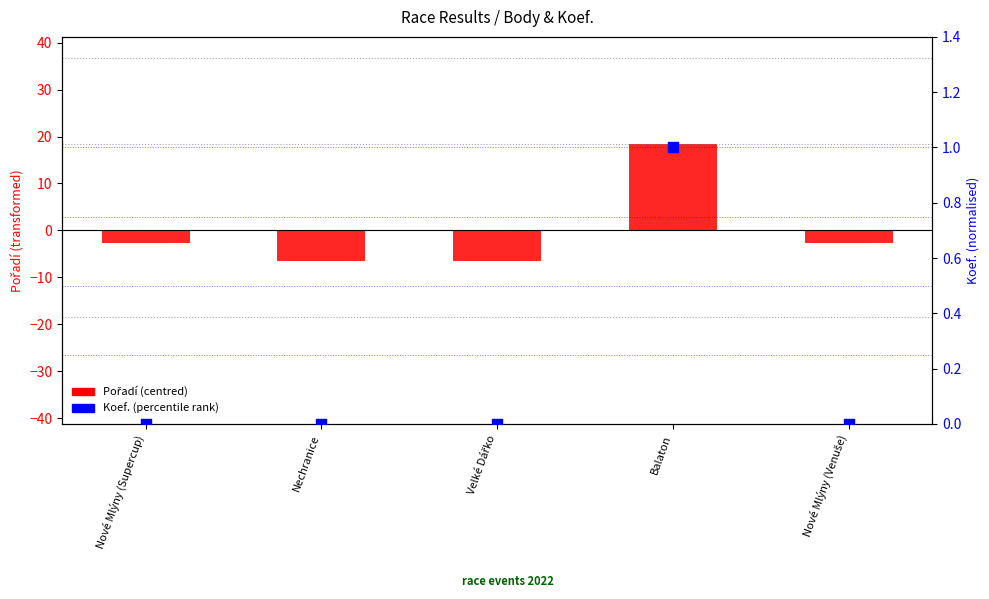

Which series reaches the minimum Y coordinate?

Pořadí (centred)